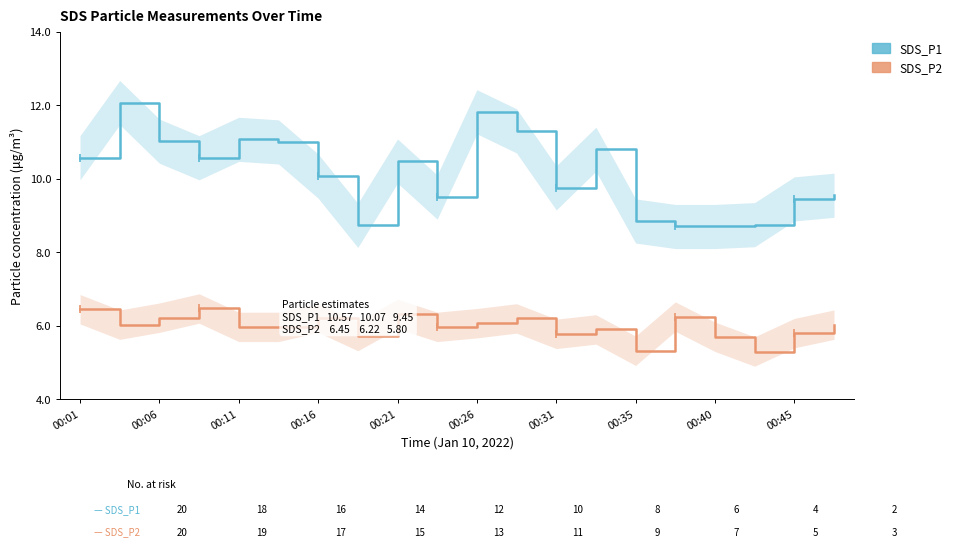

Is it true that SDS_P1 equals 5.3 at 00:11?

False